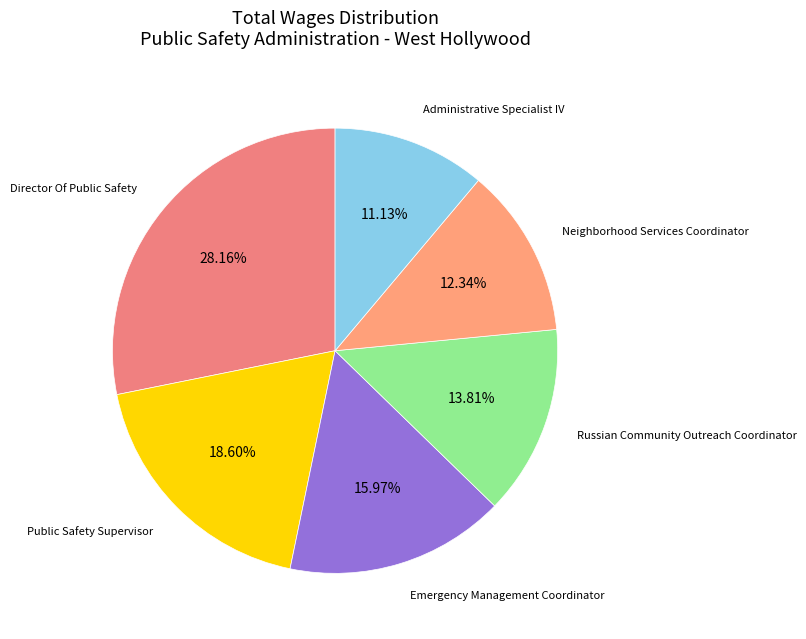

To the nearest percent, what is the average slice percentage?

17%